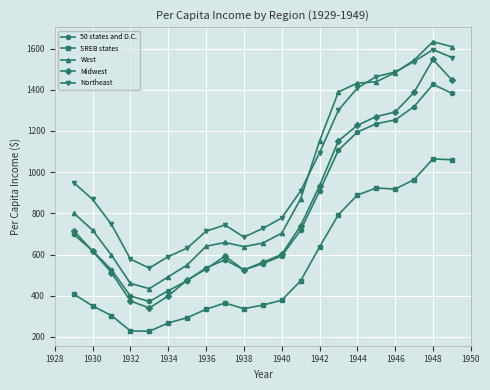

What is the highest value of the 50 states and D.C. series?

1425.9